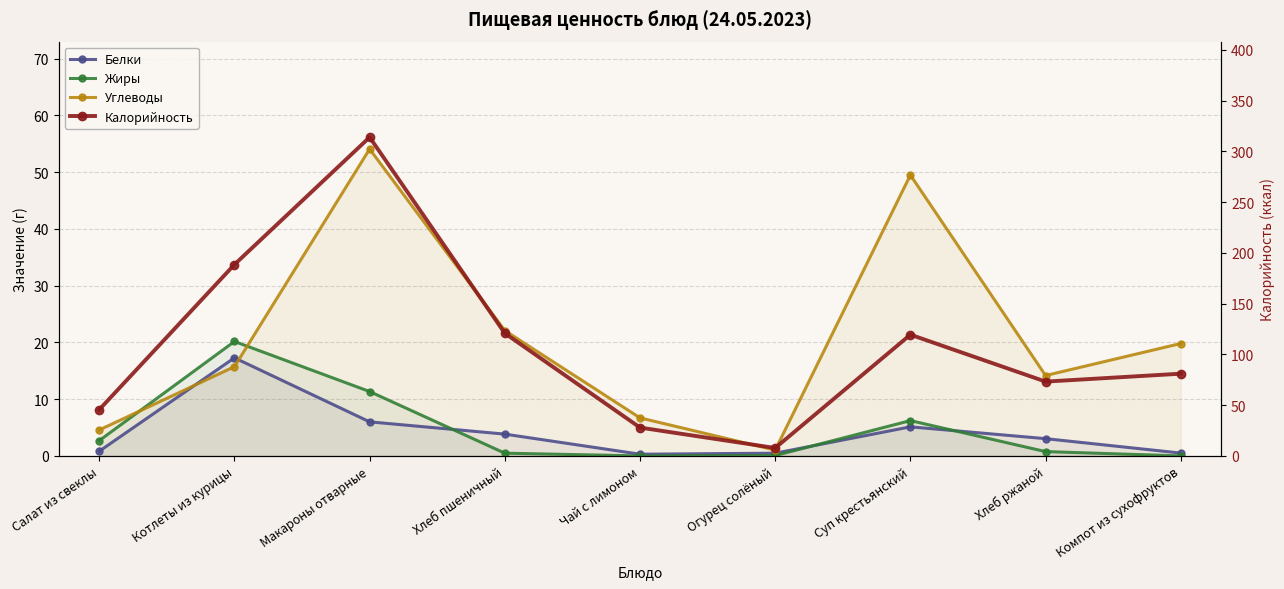

Which has a higher value, Салат из свеклы or Макароны отварные?

Макароны отварные